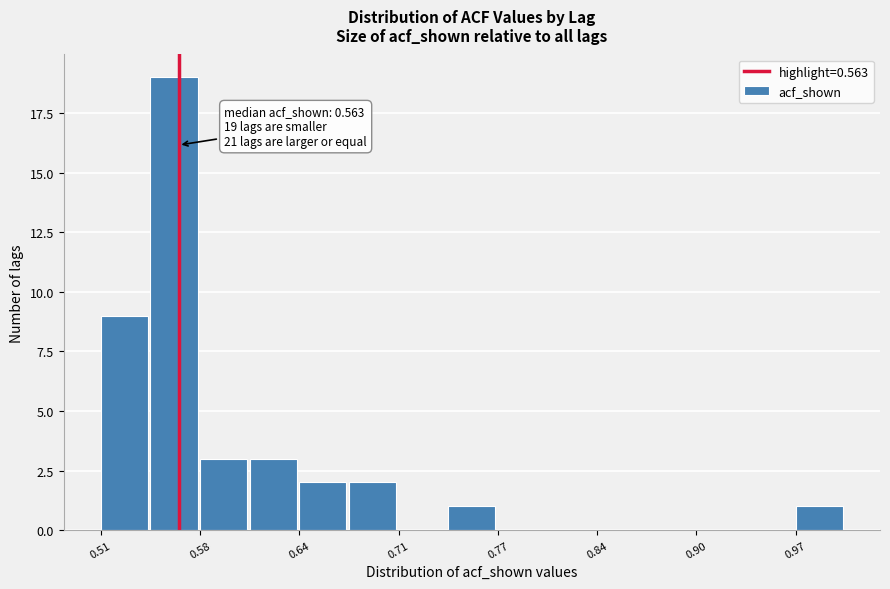

Read against the x-axis, roughly where is the centre of the tallest bar?

0.56